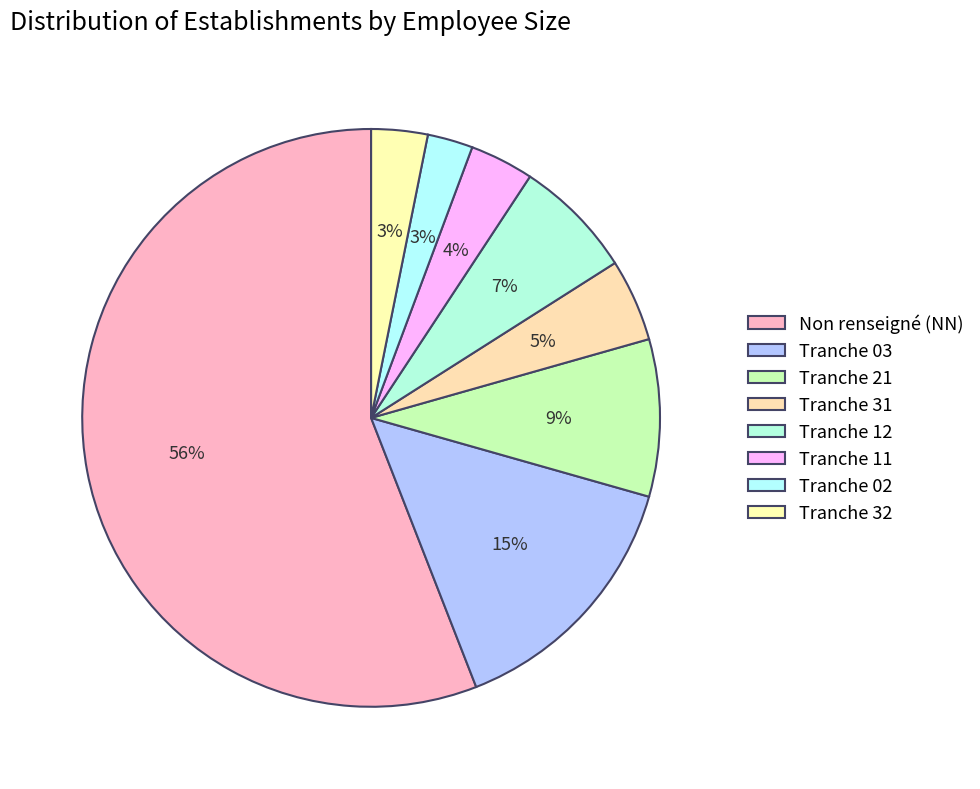

To the nearest percent, what is the average slice percentage?

12%